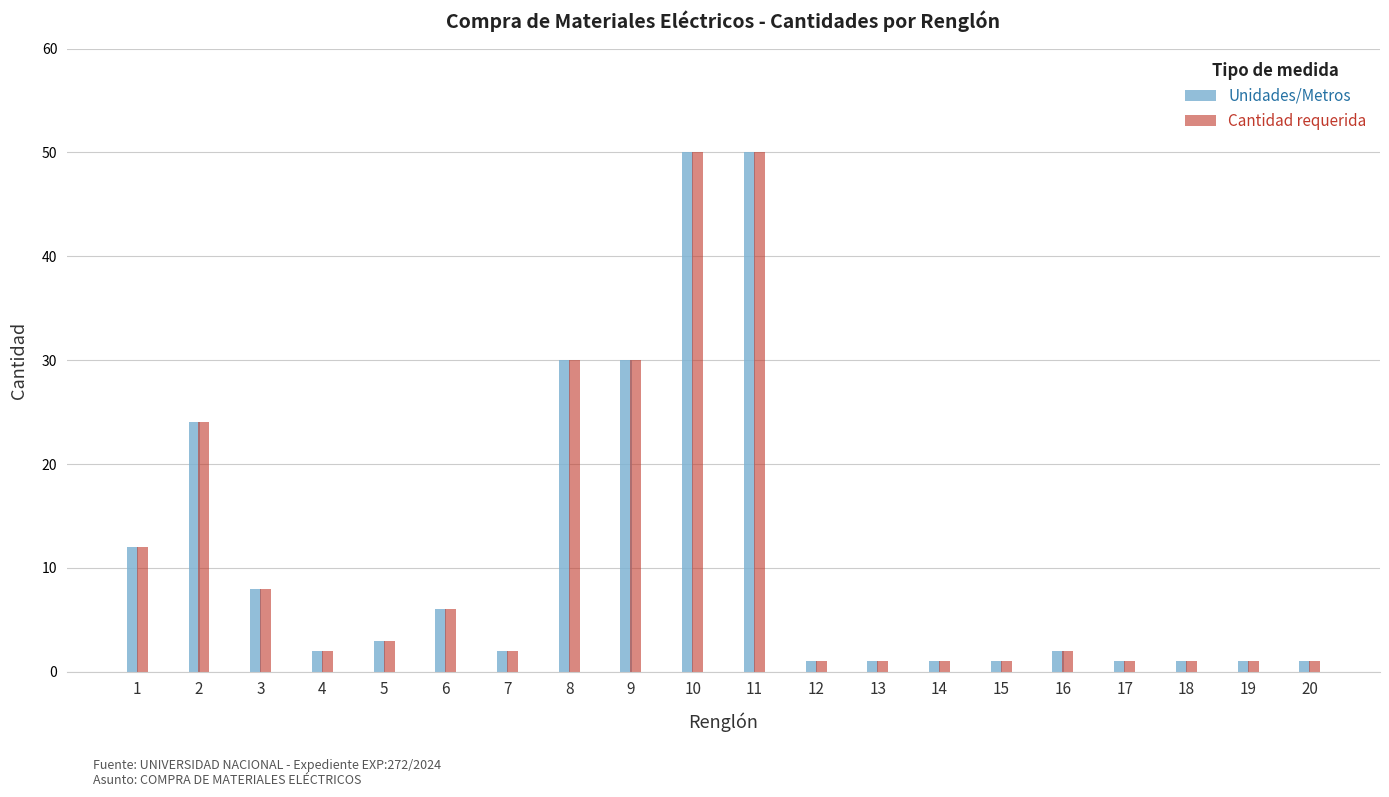

Does the chart contain stacked bars?

No